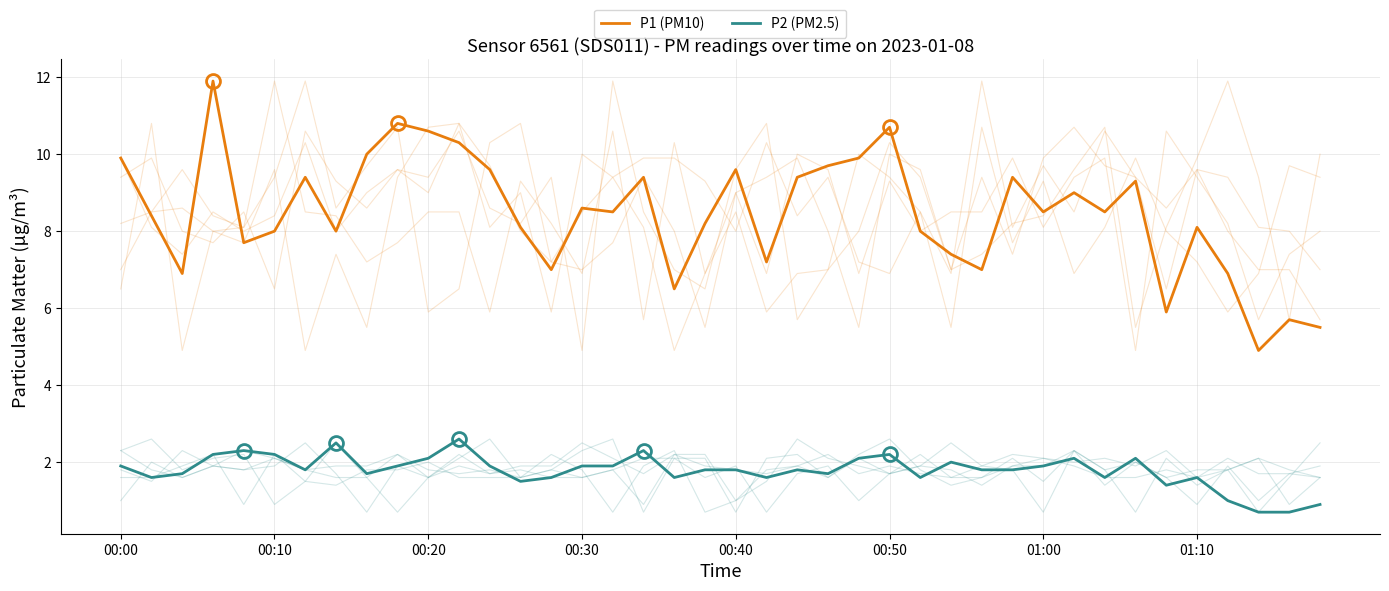

Reading left to right, what are all the values shown in this chart?

P1 (PM10): 9.9	8.4	6.9	11.9	7.7	8.0	9.4	8.0	10.0	10.8	10.6	10.3	9.6	8.1	7.0	8.6	8.5	9.4	6.5	8.2	9.6	7.2	9.4	9.7	9.9	10.7	8.0	7.4	7.0	9.4	8.5	9.0	8.5	9.3	5.9	8.1	6.9	4.9	5.7	5.5
P2 (PM2.5): 1.9	1.6	1.7	2.2	2.3	2.2	1.8	2.5	1.7	1.9	2.1	2.6	1.9	1.5	1.6	1.9	1.9	2.3	1.6	1.8	1.8	1.6	1.8	1.7	2.1	2.2	1.6	2.0	1.8	1.8	1.9	2.1	1.6	2.1	1.4	1.6	1.0	0.7	0.7	0.9